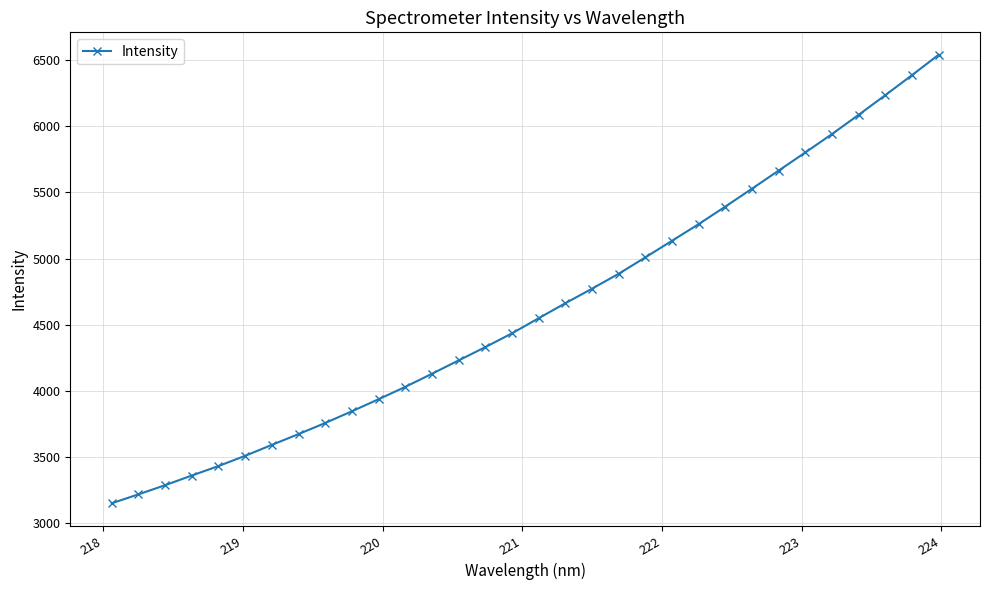

What is the maximum value shown in the chart?

6540.0